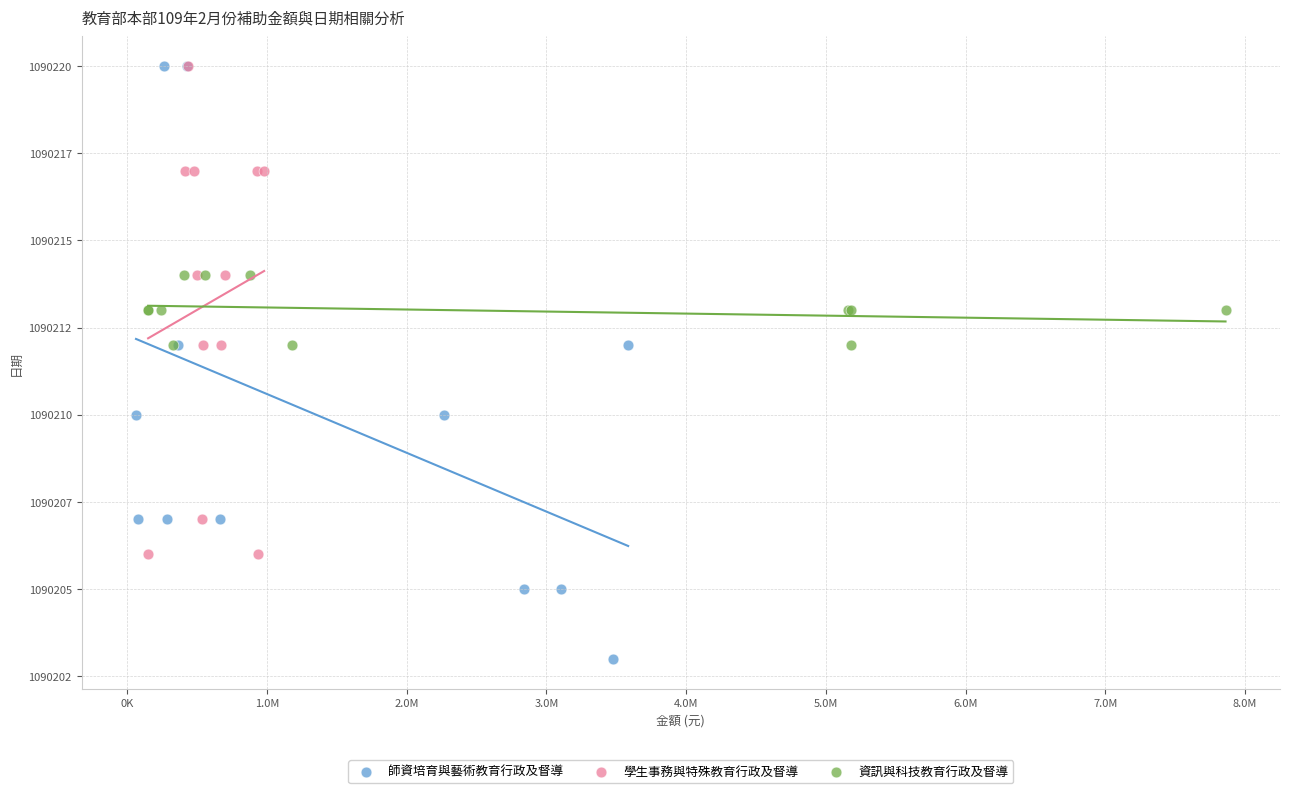

What are all the series names shown in the legend?

師資培育與藝術教育行政及督導, 學生事務與特殊教育行政及督導, 資訊與科技教育行政及督導